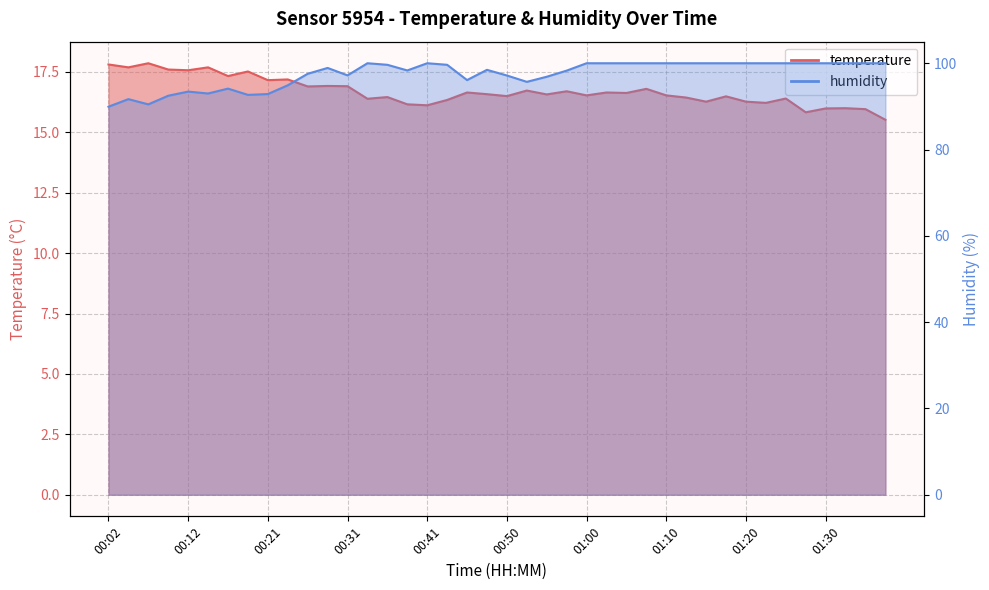

What are all the series names shown in the legend?

temperature, humidity